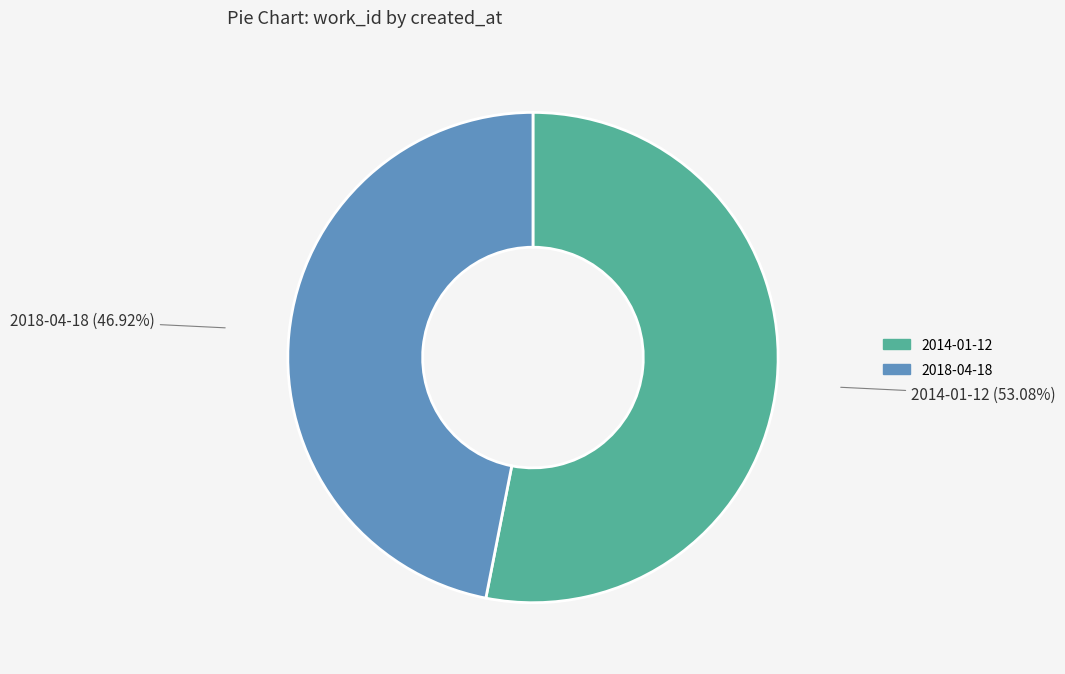

What is the largest slice in the pie chart?

2014-01-12